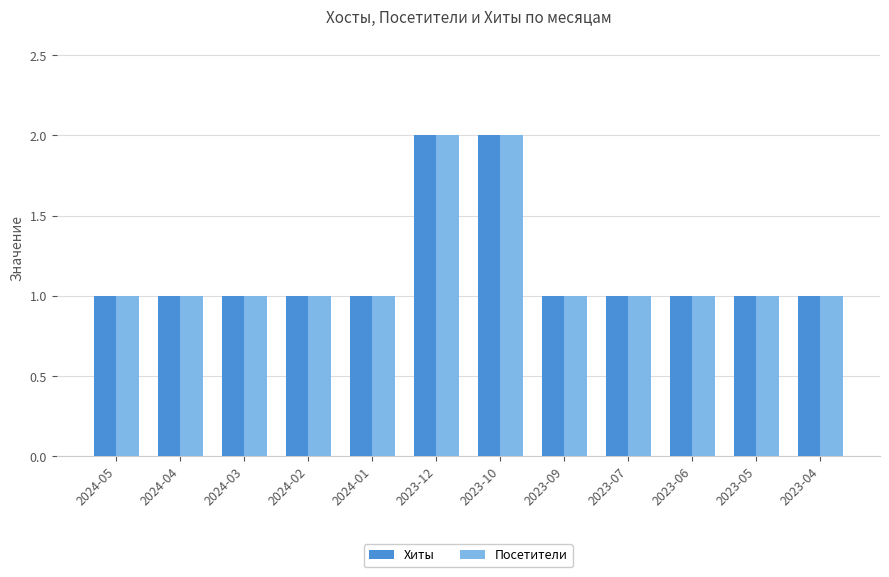

How many distinct data groups are displayed?

2